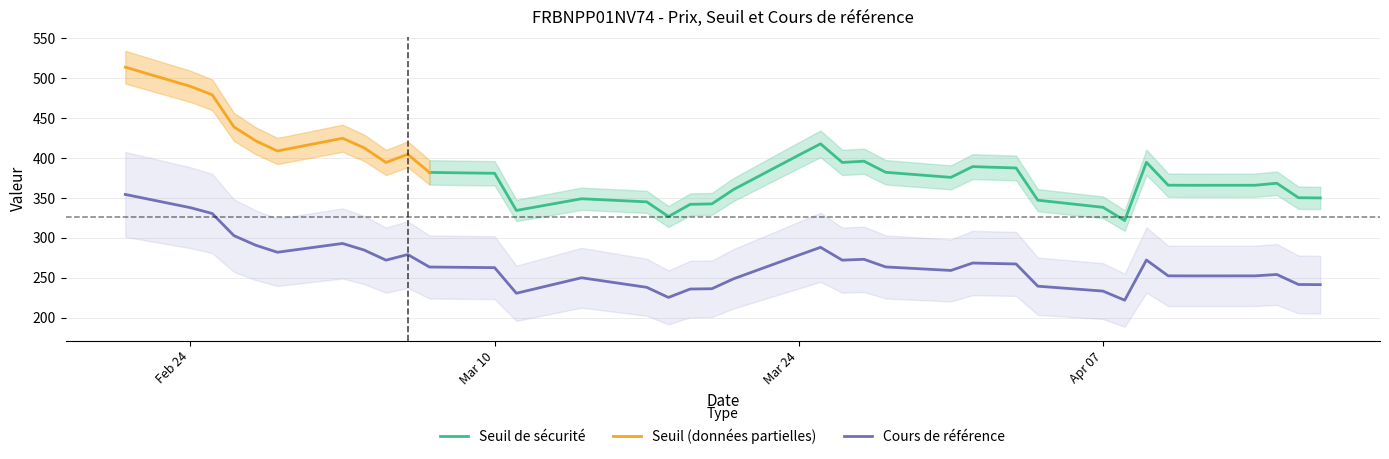

What is the label of the 16th point from the left?

2025-03-18